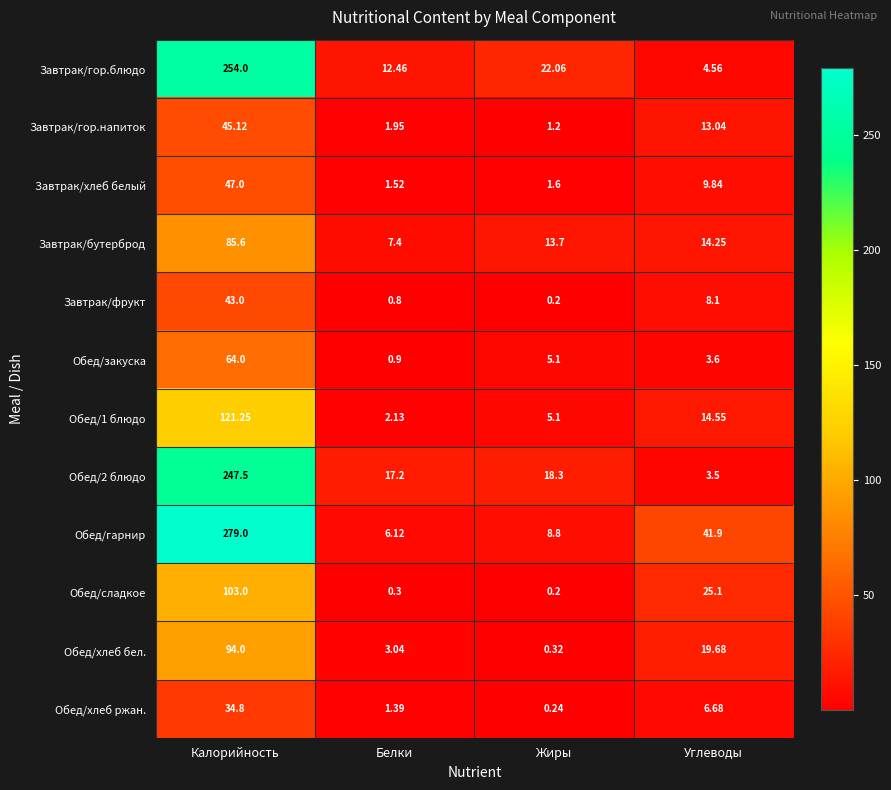

Which series has the largest total across all categories?

Обед/гарнир